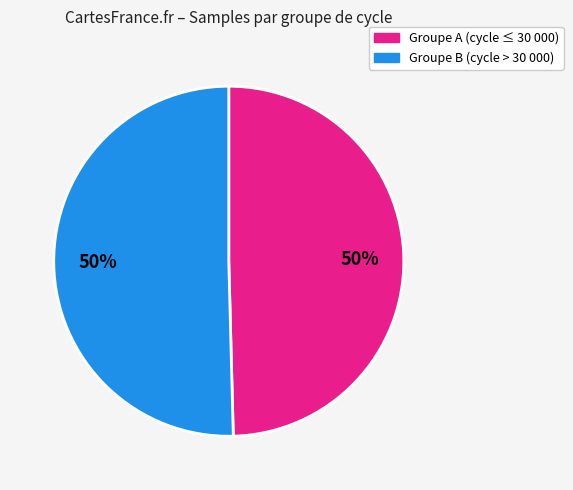

To the nearest percent, what is the average slice percentage?

50%